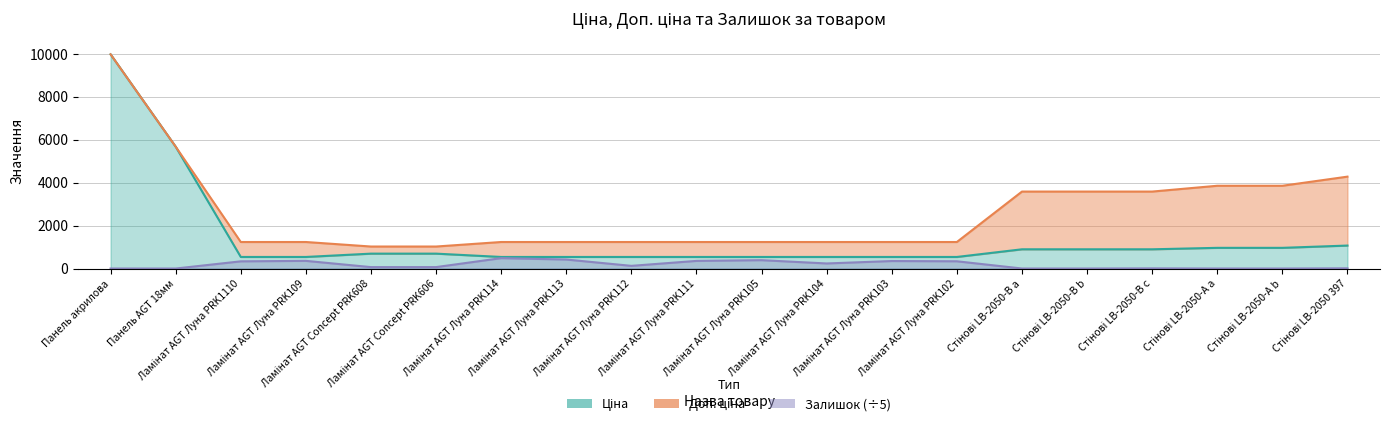

Reading right to left, transcribe all the data shown in this chart.

Ціна: 1069.8	963.5	963.5	895.9	895.9	895.9	539.0	539.0	539.0	539.0	539.0	539.0	539.0	539.0	693.7	693.7	539.0	539.0	5673.8	9975.0
Доп. ціна: 4279.1	3854.0	3854.0	3583.6	3583.6	3583.6	1235.4	1235.4	1235.4	1235.4	1235.4	1235.4	1235.4	1235.4	1024.6	1024.6	1235.4	1235.4	5673.8	9975.0
Залишок: 10.8	1.2	1.8	8.6	1.4	1.4	337.6	349.0	236.0	389.2	355.2	124.8	419.2	483.8	66.8	66.2	357.2	334.8	0.4	1.4